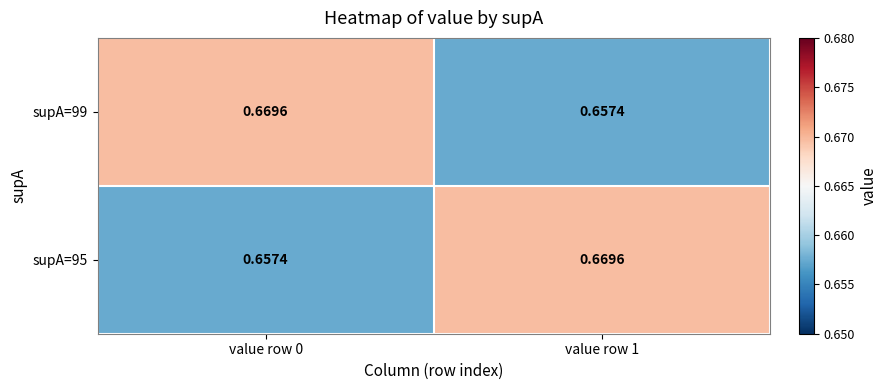

Is the value of supA=95 at value row 0 greater than the value of supA=99 at value row 0?

No